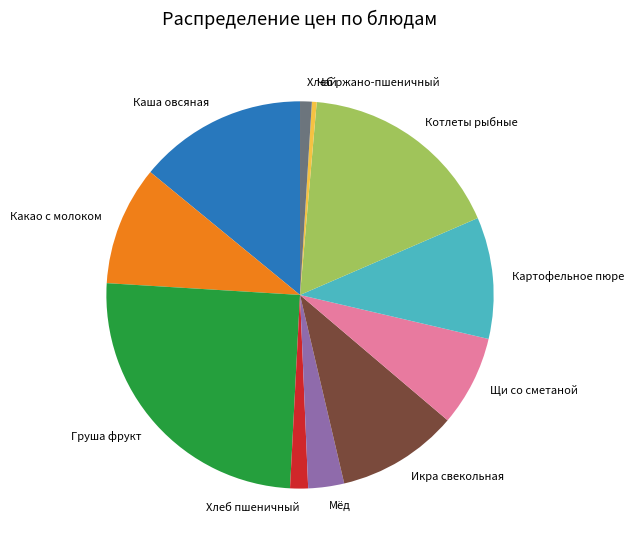

Is the sum of Хлеб пшеничный and Какао с молоком greater than half?

No